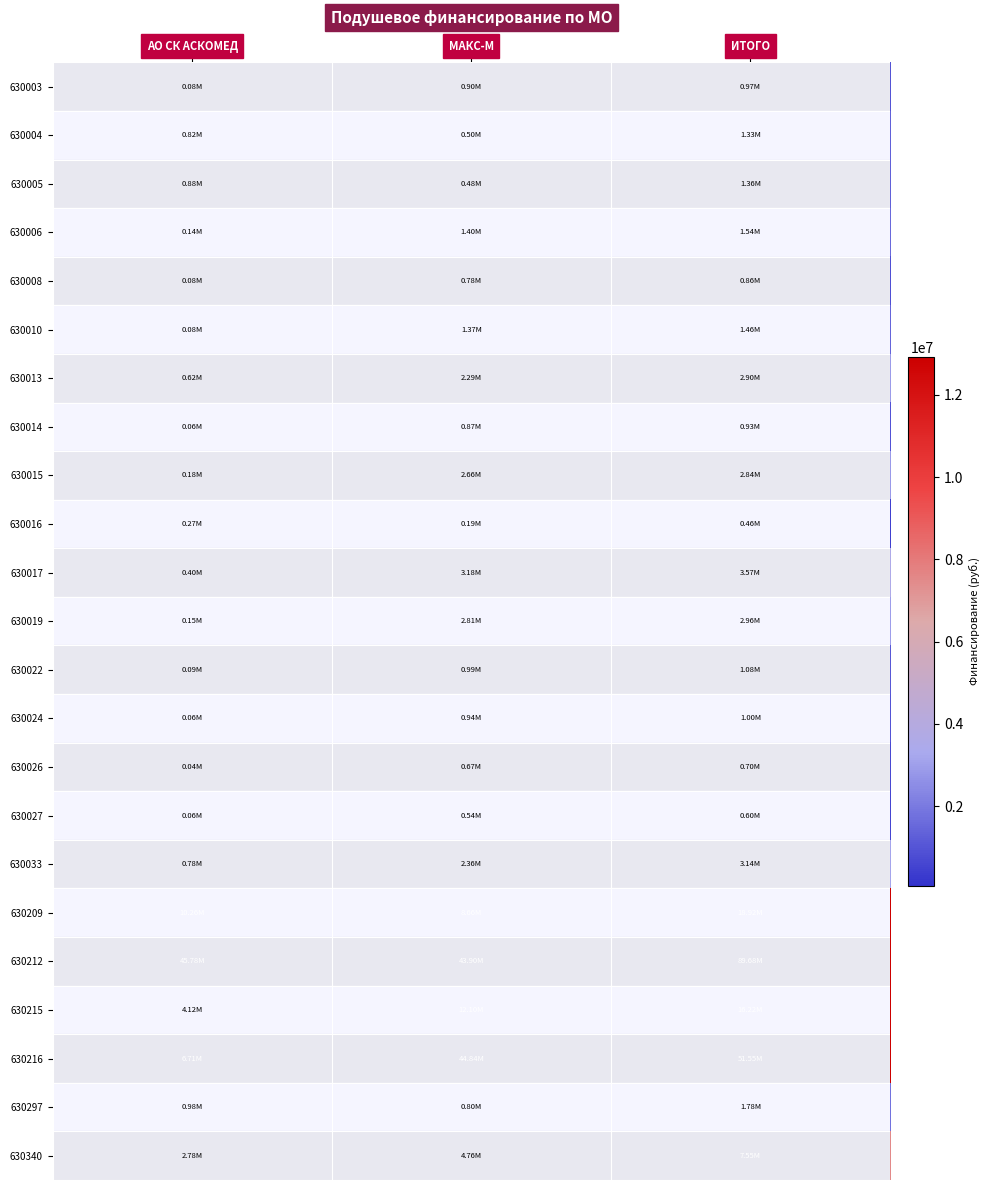

What is the spread (max minus min) of values at МАКС-М?

44648573.6